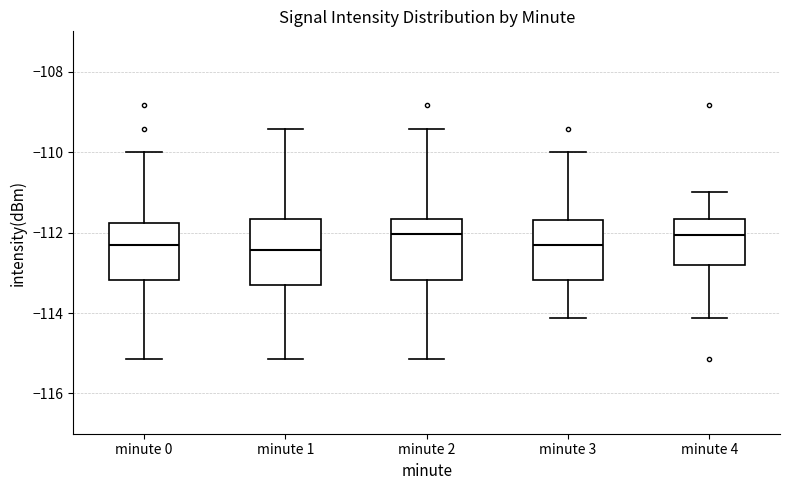

Reading left to right, read every box against the y-axis: the position of its median line, the range the box covers, and the ends of its whiskers. The values are not printed on the chart, so give them approximately, as read against the axis.

minute 0: median -112.4, box -113.2 to -111.8, whiskers -115.2 to -110.0
minute 1: median -112.4, box -113.2 to -111.6, whiskers -115.2 to -109.4
minute 2: median -112.0, box -113.2 to -111.6, whiskers -115.2 to -109.4
minute 3: median -112.2, box -113.2 to -111.6, whiskers -114.2 to -110.0
minute 4: median -112.0, box -112.8 to -111.6, whiskers -114.2 to -111.0